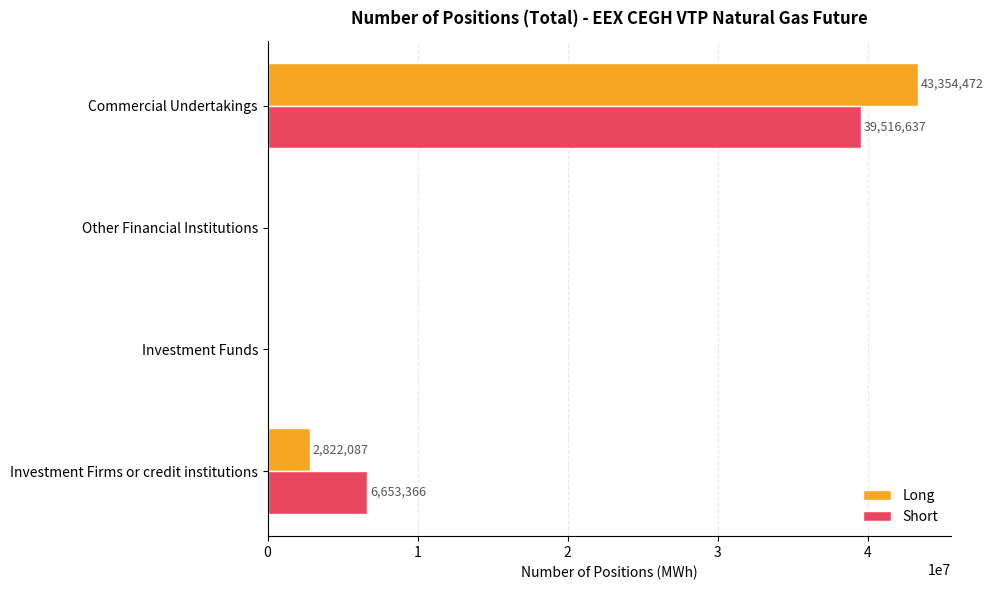

What are all the series names shown in the legend?

Long, Short